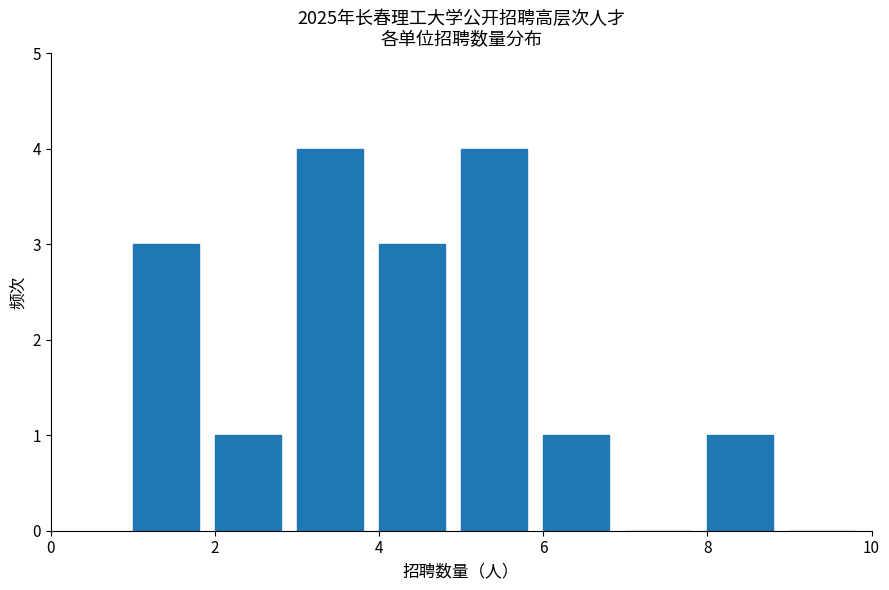

How tall is the bar that spans 3 to 4 on the x-axis? The values are not printed on the chart, so give them approximately, as read against the axis.

4